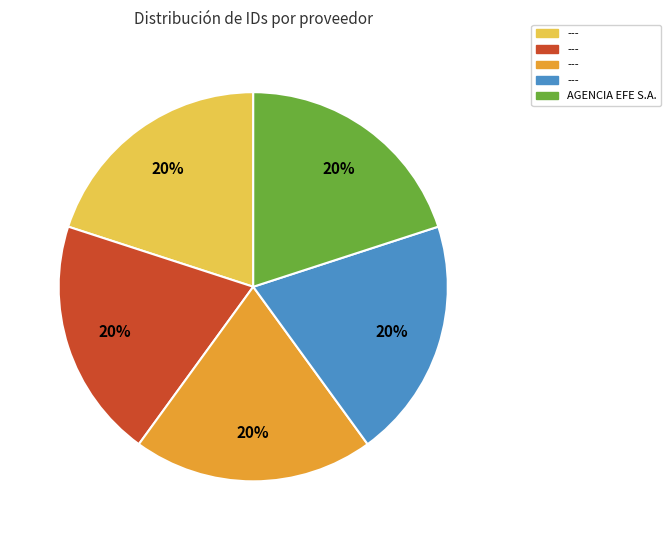

To the nearest percent, what is the average slice percentage?

20%